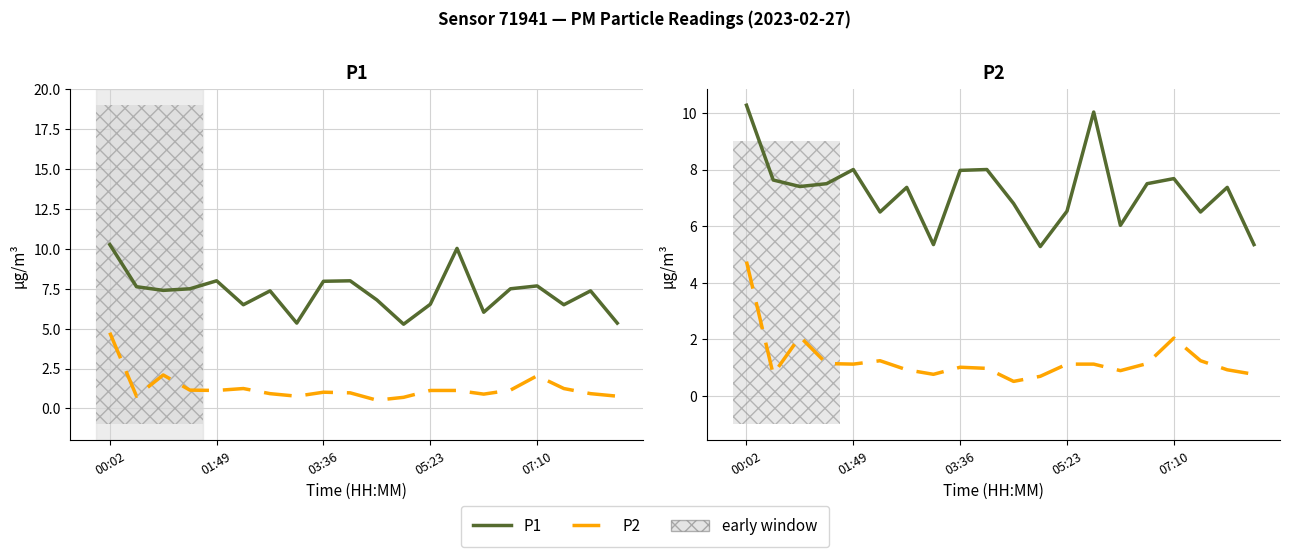

What is the difference between the P1 values at 9 and 17?

1.5